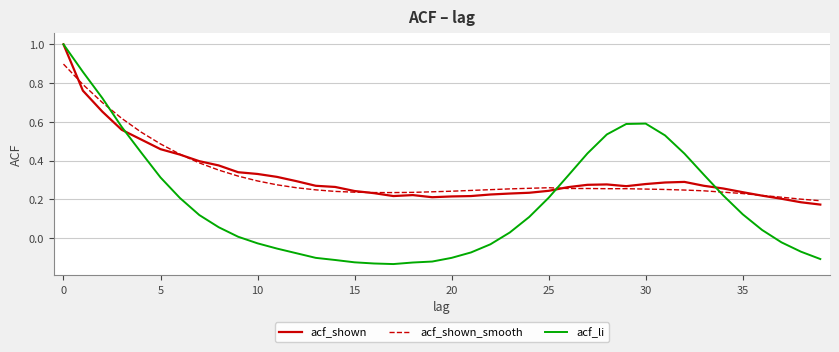

Which series has the widest spread of values?

acf_li